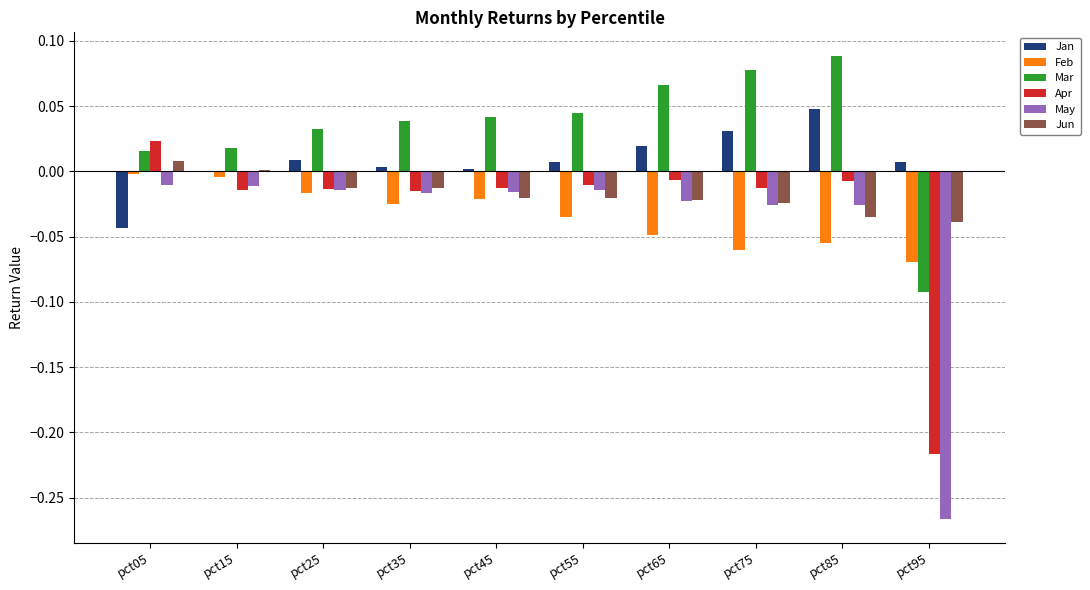

What are all the series names shown in the legend?

Jan, Feb, Mar, Apr, May, Jun